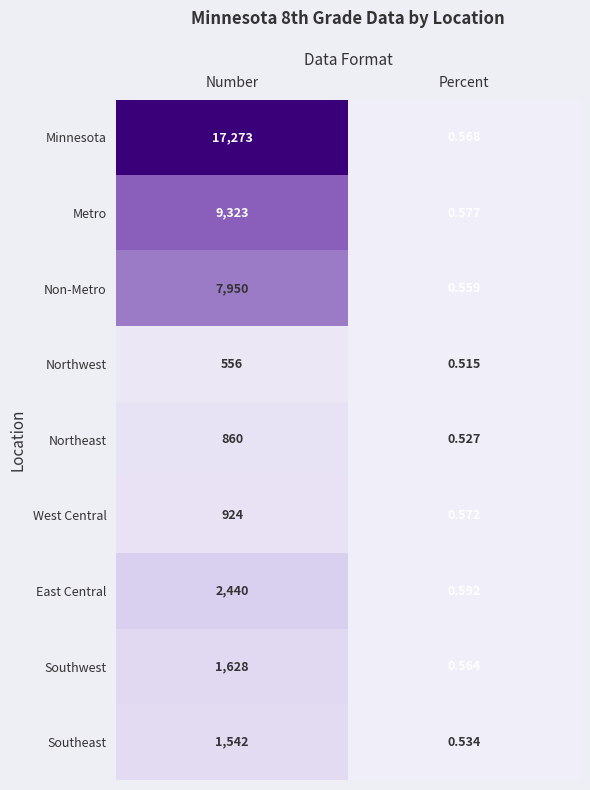

At which label does Northwest reach its minimum?

Percent